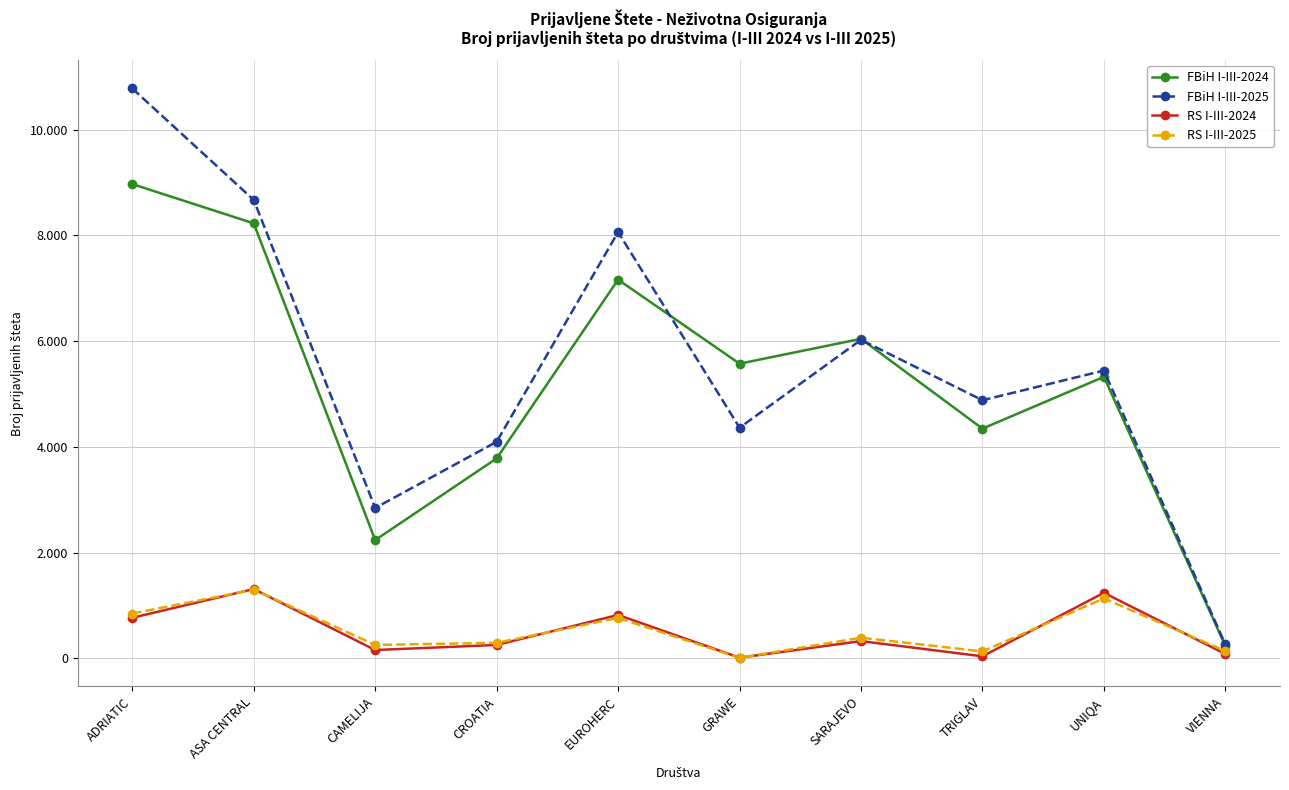

The FBiH I-III-2024 series shows 4344 at TRIGLAV. True or false?

True